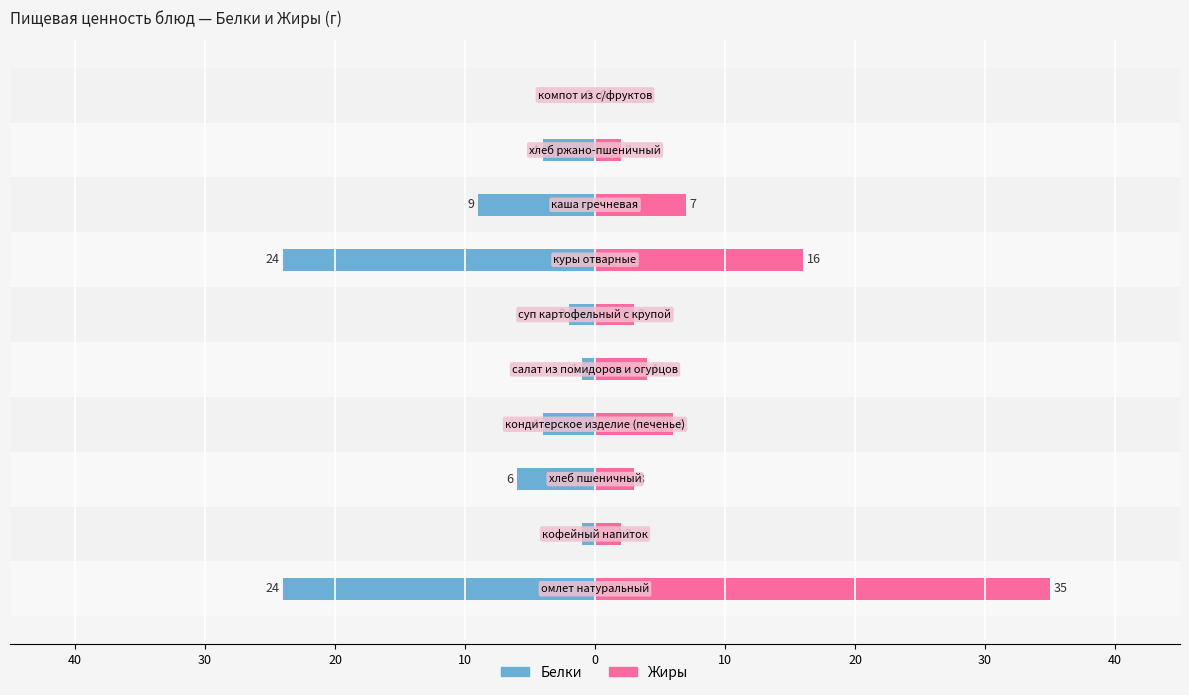

Rank the series by their average value, from lowest to highest.

Белки, Жиры